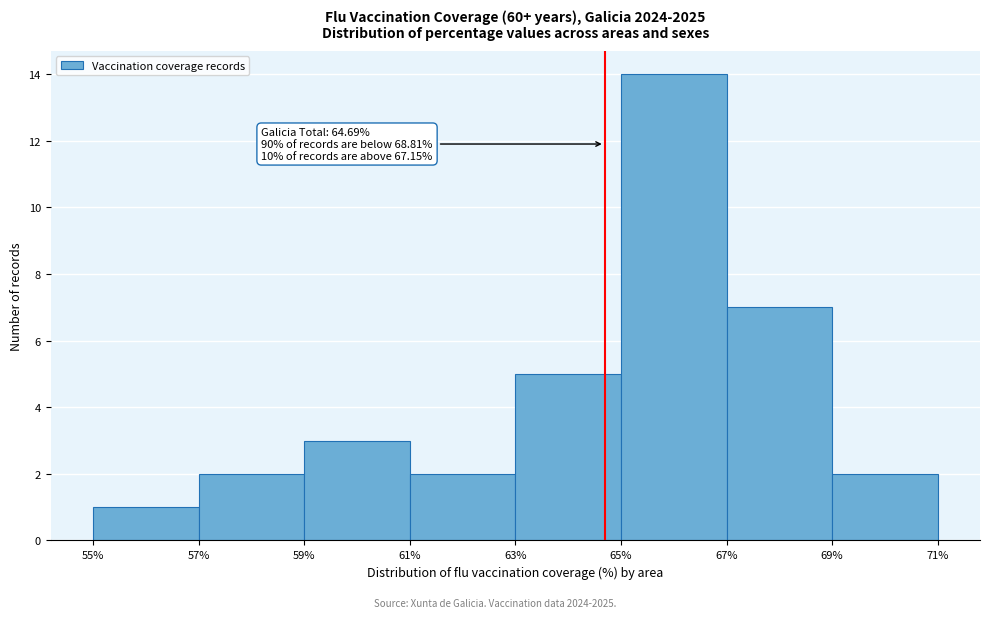

Over which range of the x-axis is the bar tallest?

65% to 67%